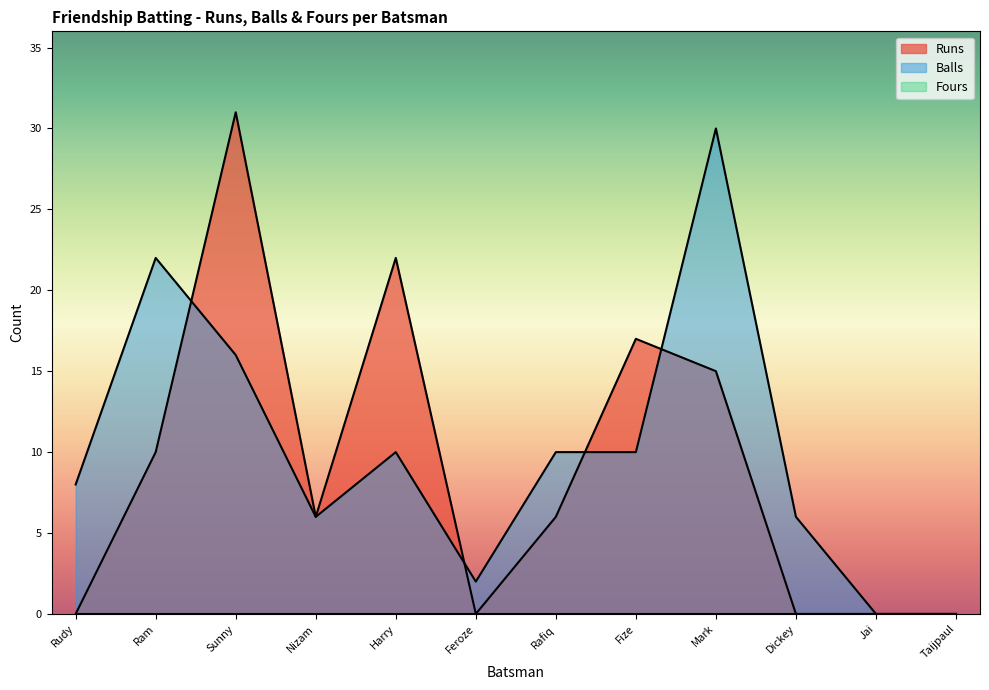

How many series are shown in this chart?

3